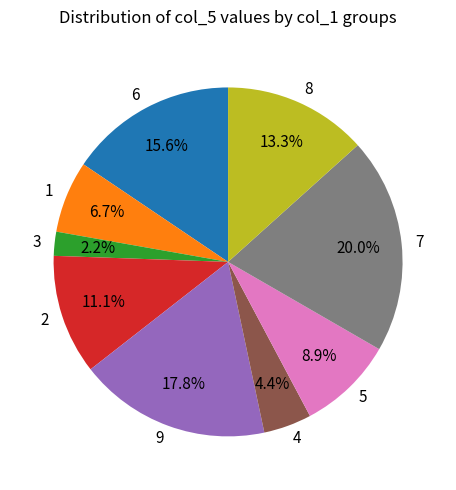

To the nearest percent, what is the combined percentage of 9 and 6?

33%